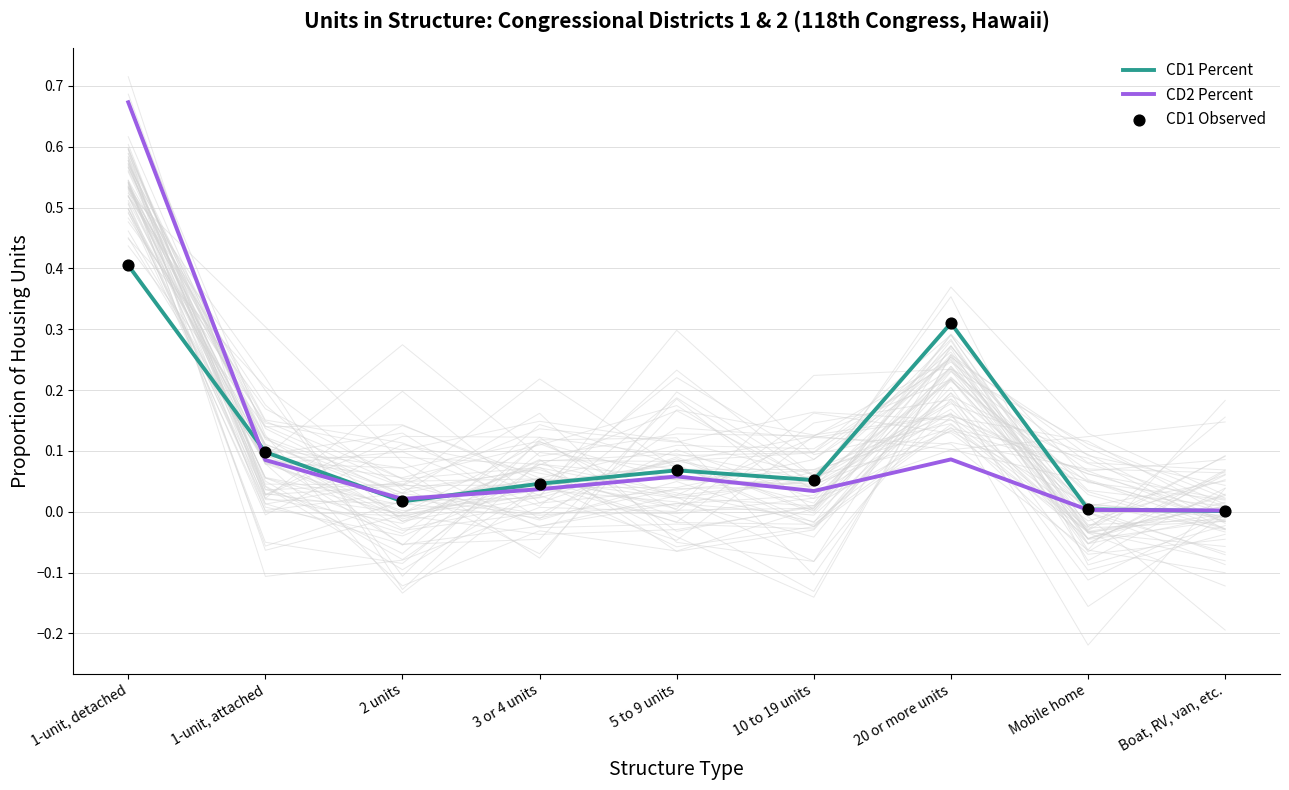

What is the total value across all series at 5 to 9 units?

0.2